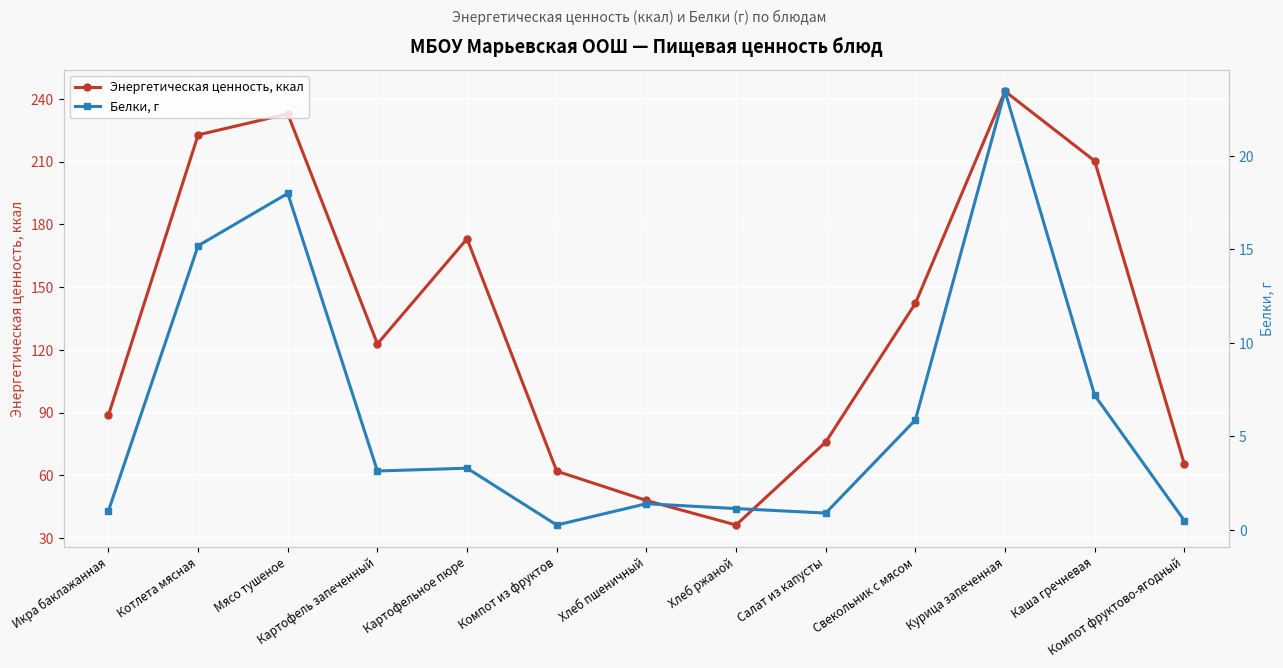

Rank the series by their maximum value, from highest to lowest.

Энергетическая ценность, ккал, Белки, г